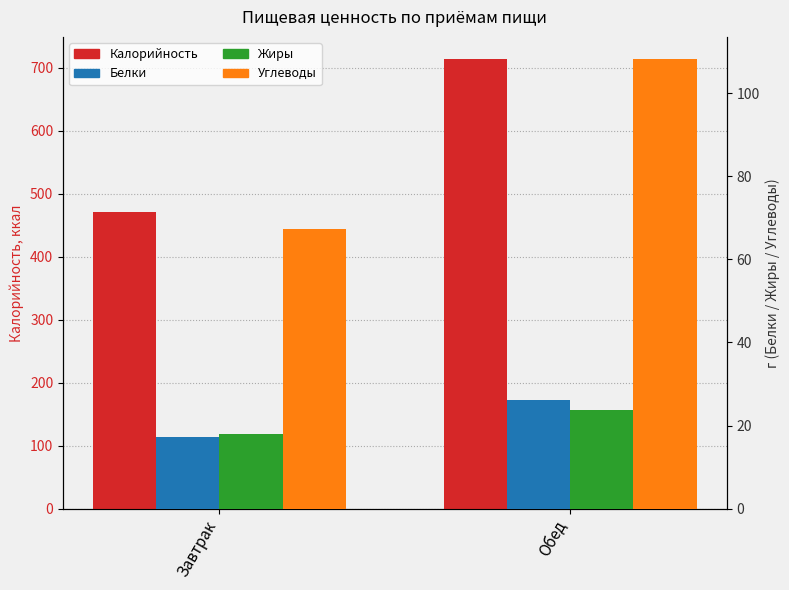

What is the value of the Белки bar at the 1st from the left?

17.2